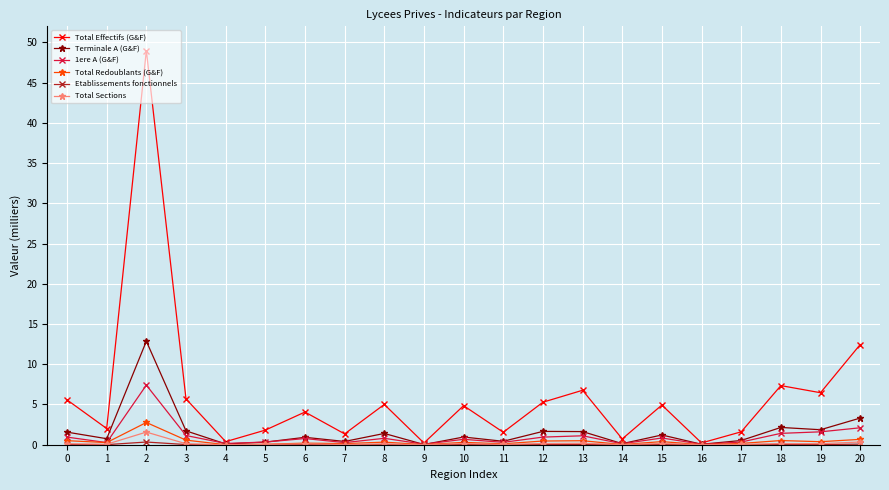

Is the value of Total Redoublants (G&F) at 20 greater than the value of 1ere A (G&F) at 2?

No